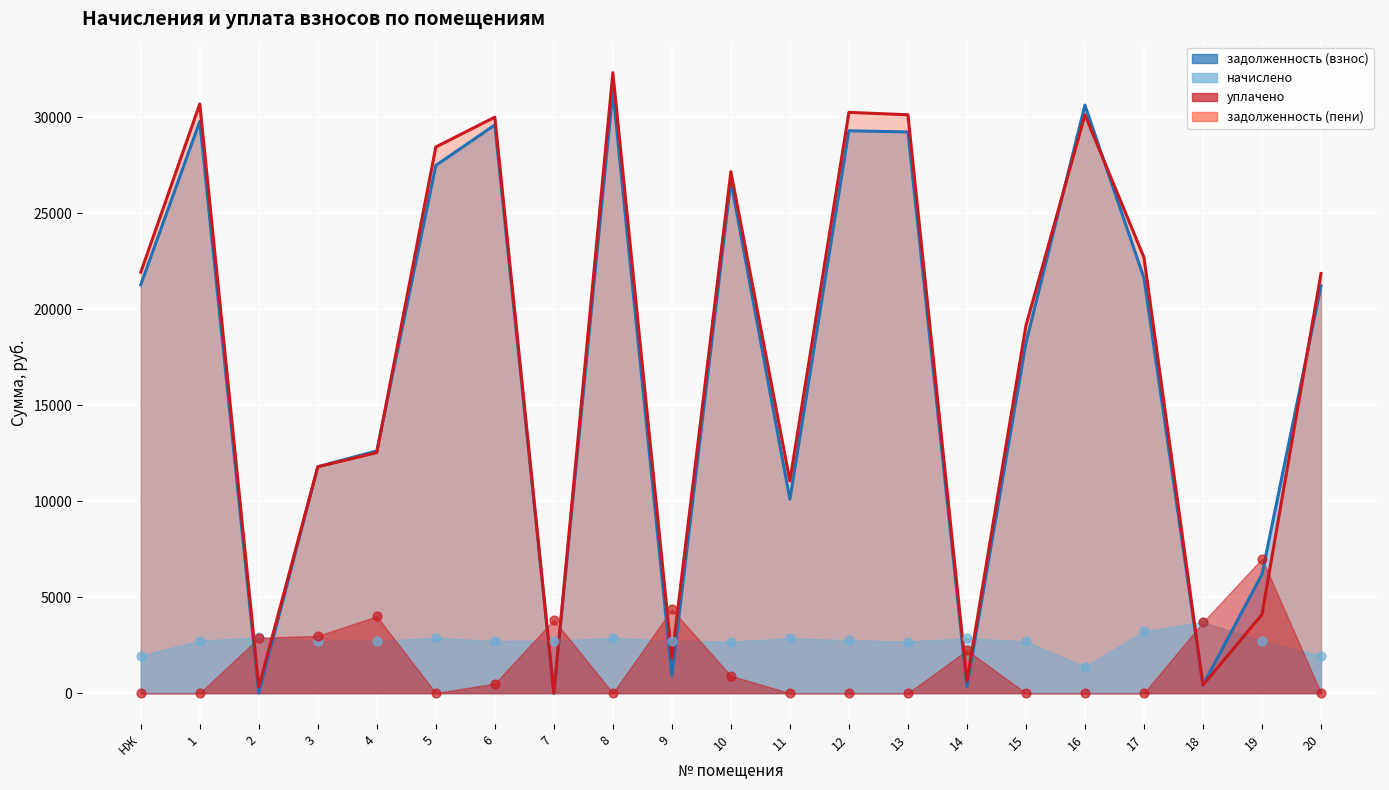

Which series has the largest Y range (max minus min)?

задолженность (пени)